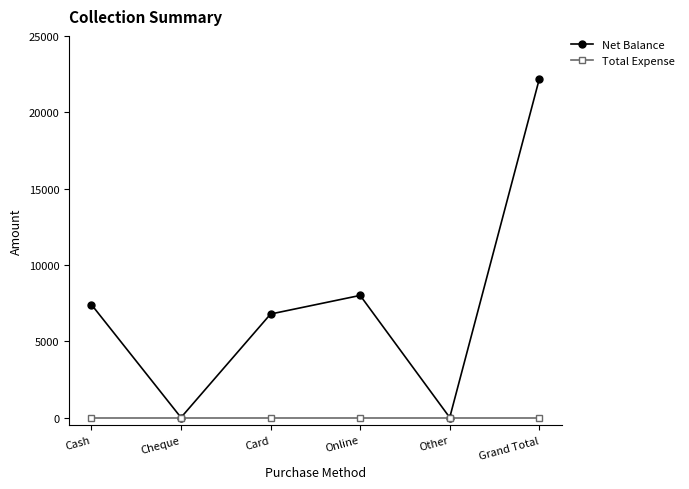

Which category has the highest value across all series?

Grand Total